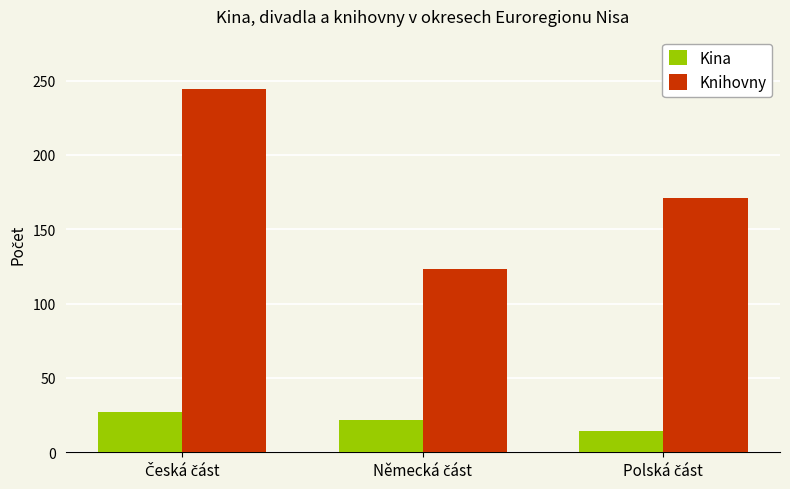

Rank the series by their maximum value, from highest to lowest.

Knihovny, Kina